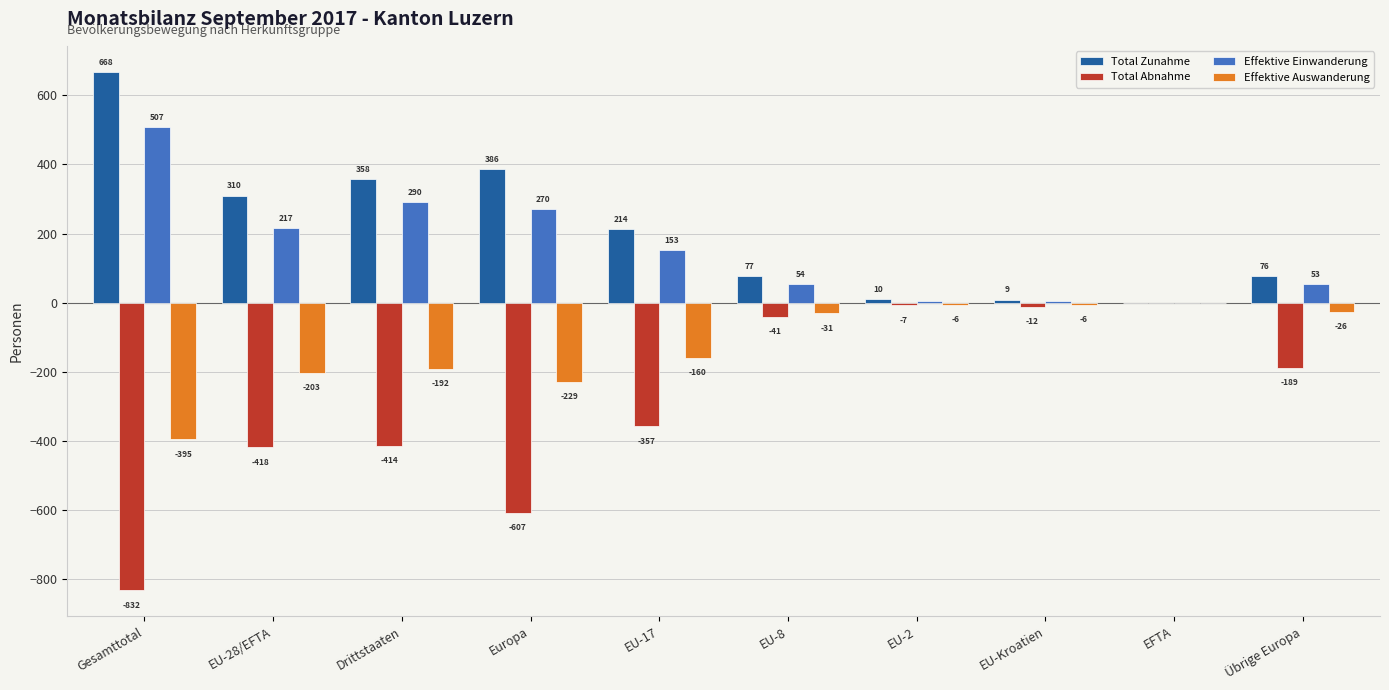

Which category has the highest value in the Total Zunahme series?

Gesamttotal